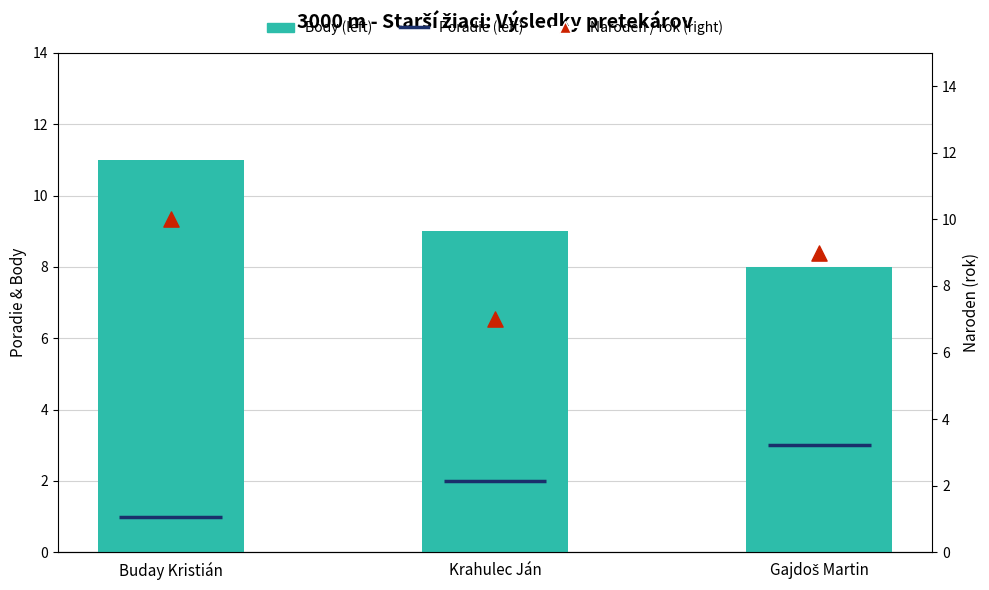

Which series has the largest Y range (max minus min)?

Body